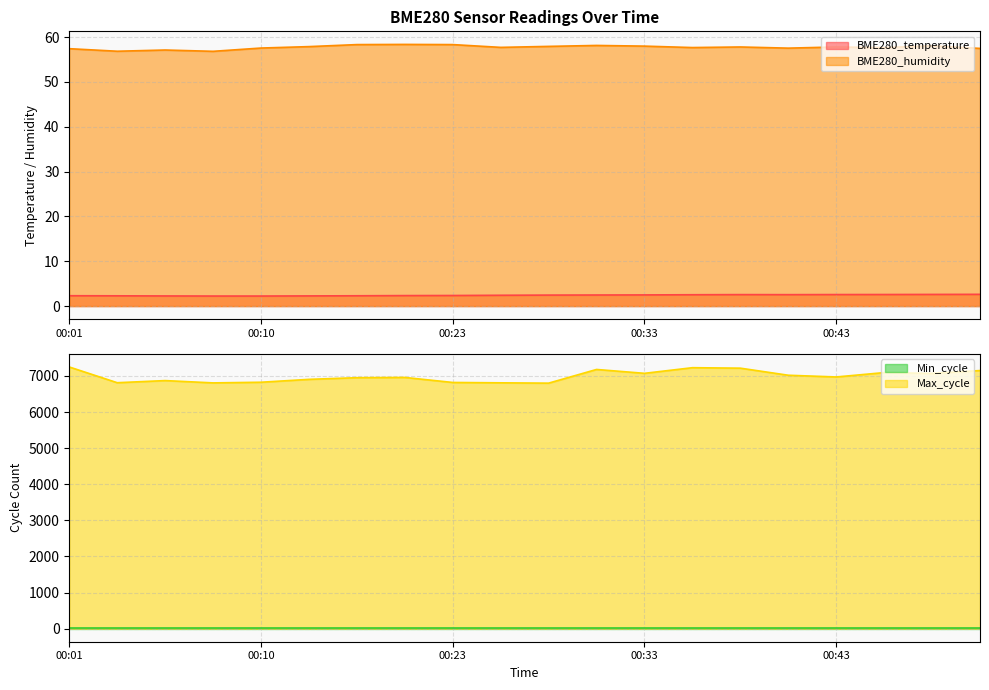

True or false: Max_cycle and BME280_humidity cross at least once.

False